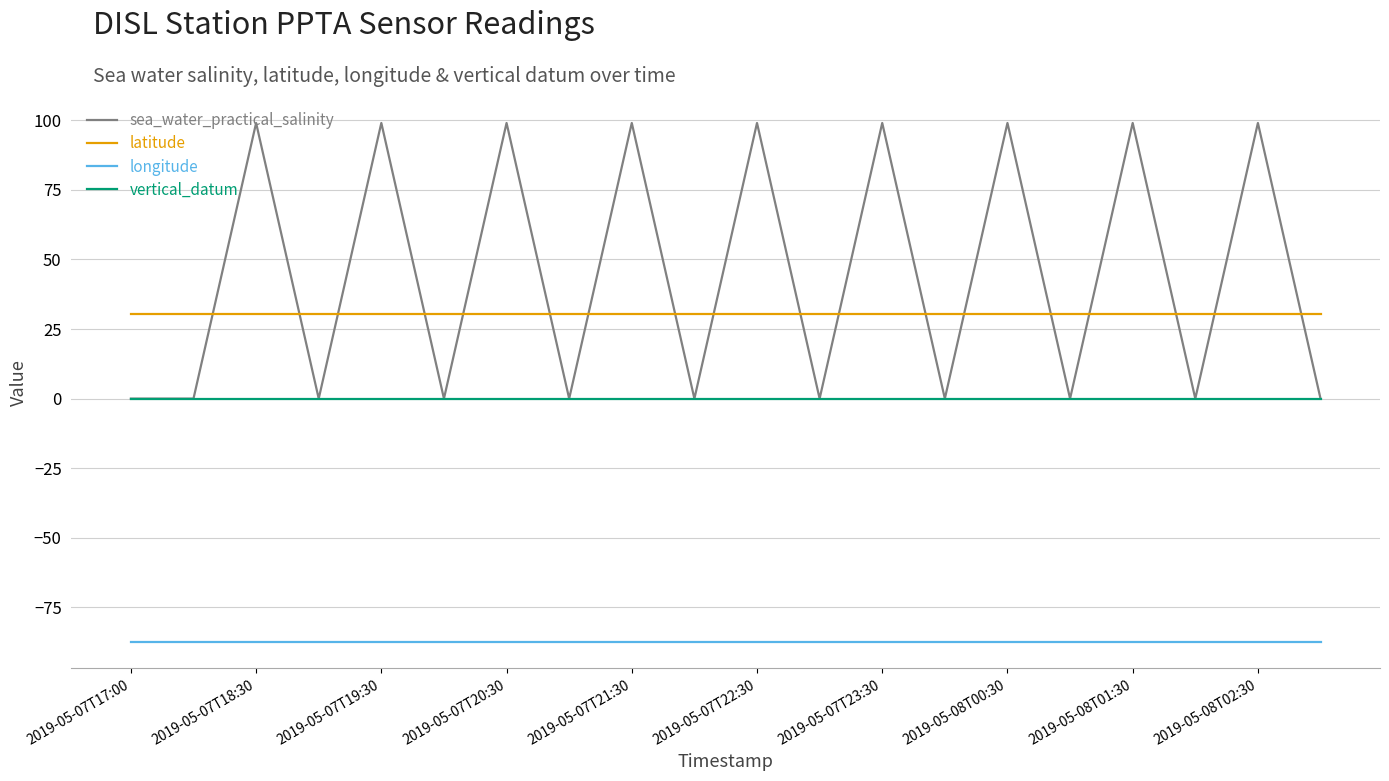

Which series has the largest total across all categories?

sea_water_practical_salinity